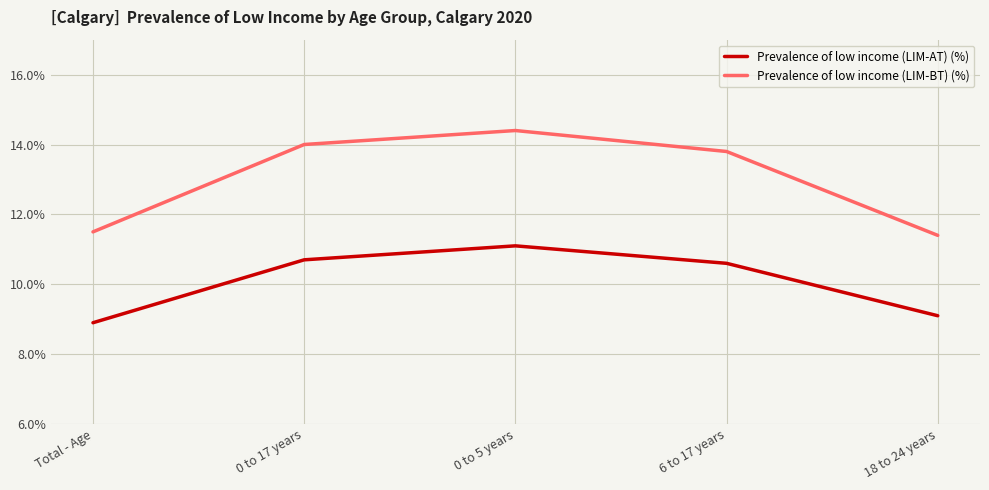

Which category has the highest value across all series?

0 to 5 years